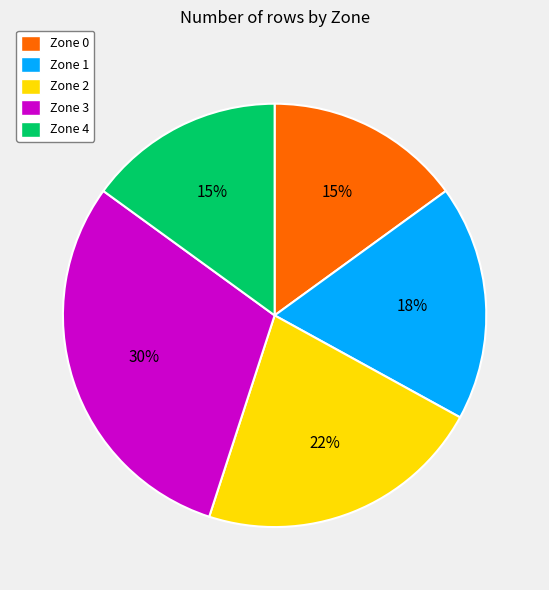

Combined, do Zone 1 and Zone 4 account for over 50%?

No